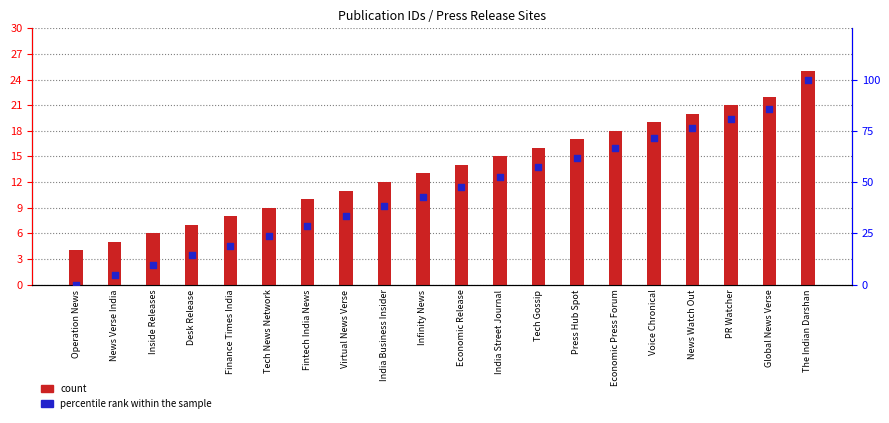

Is the value of percentile rank within the sample at Desk Release greater than the value of count at The Indian Darshan?

No